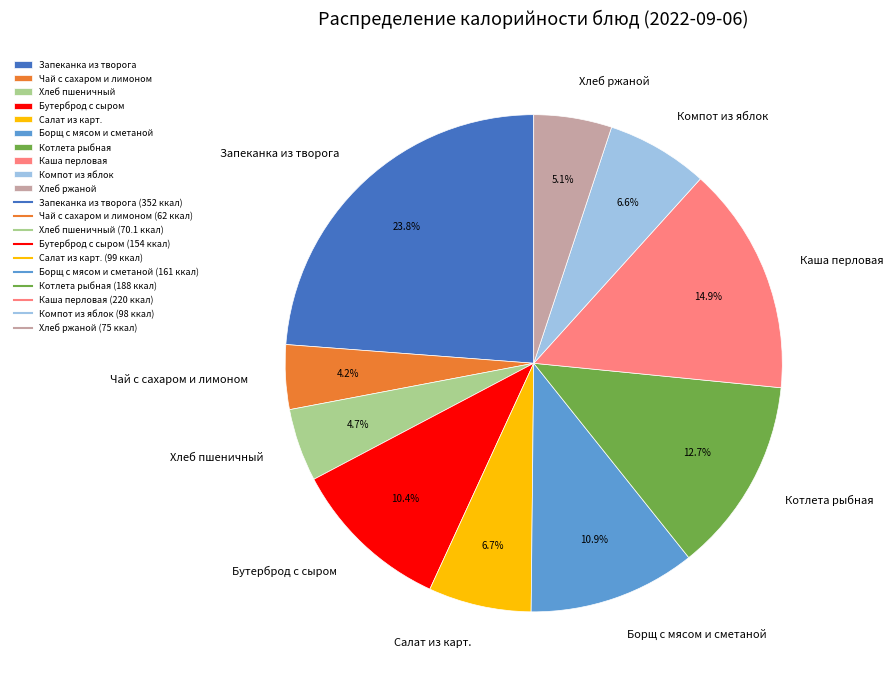

Which category has the smallest portion of the pie?

Чай с сахаром и лимоном